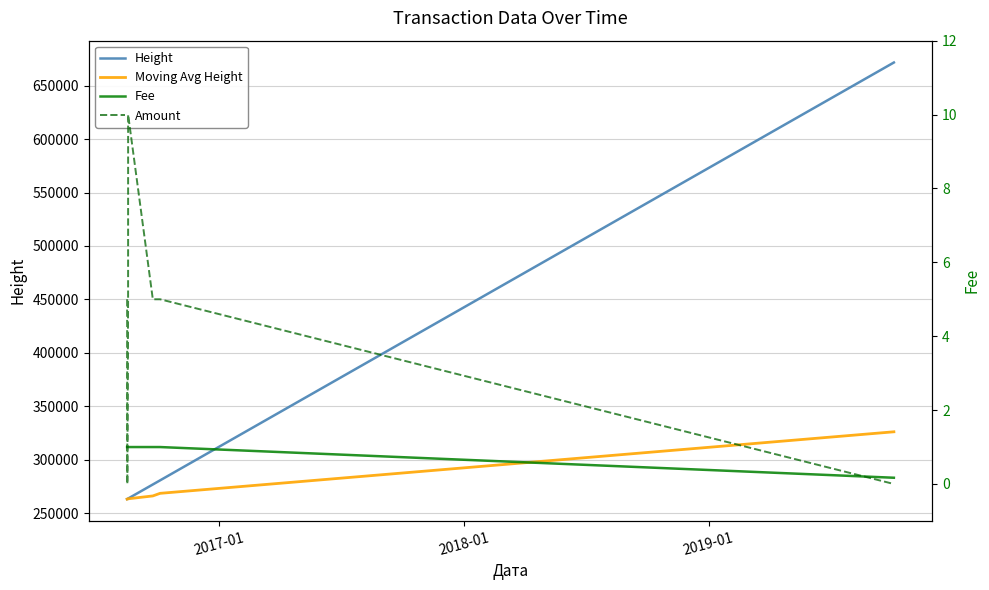

How many lines are shown in the chart?

4